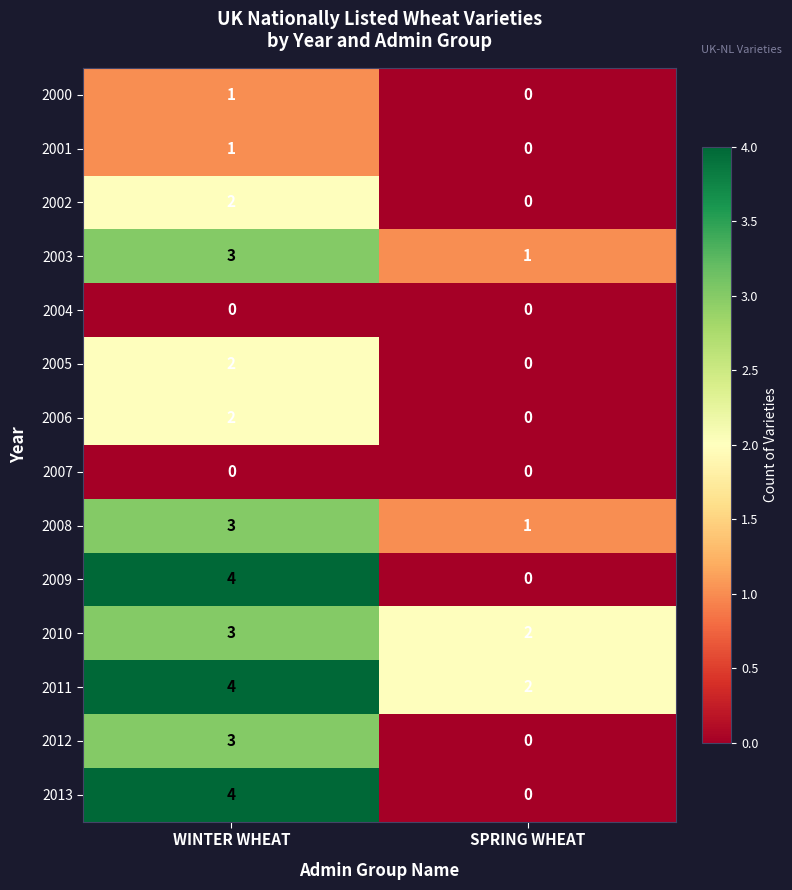

What is the sum of all 2008 values?

4